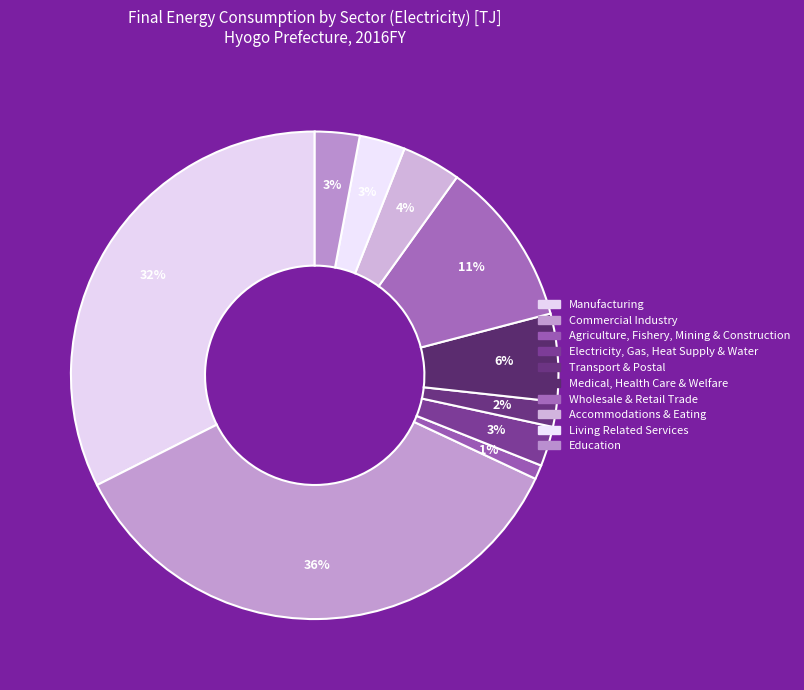

What portion of the pie excludes Manufacturing?

67.6%